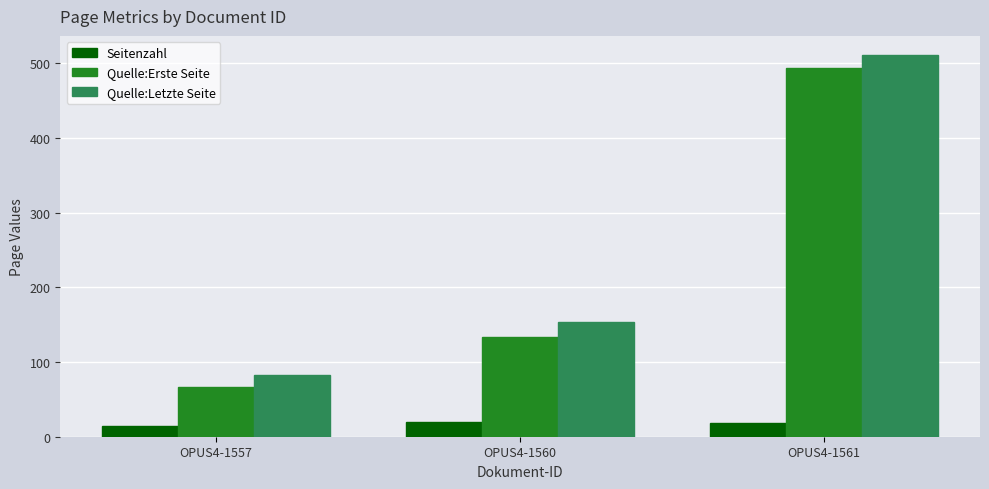

What is the greatest value displayed?

511